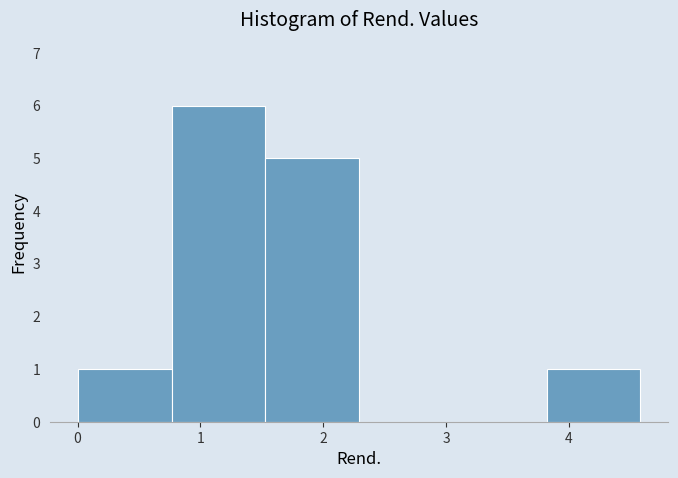

Reading left to right, transcribe this chart: for each bar, give the range it covers on the x-axis and its height. Neither the bar edges nor the heights are printed on the chart, so give them approximately, as read against the axes.

0.0 to 0.8: 1
0.8 to 1.5: 6
1.5 to 2.3: 5
2.3 to 3.1: 0
3.1 to 3.8: 0
3.8 to 4.6: 1